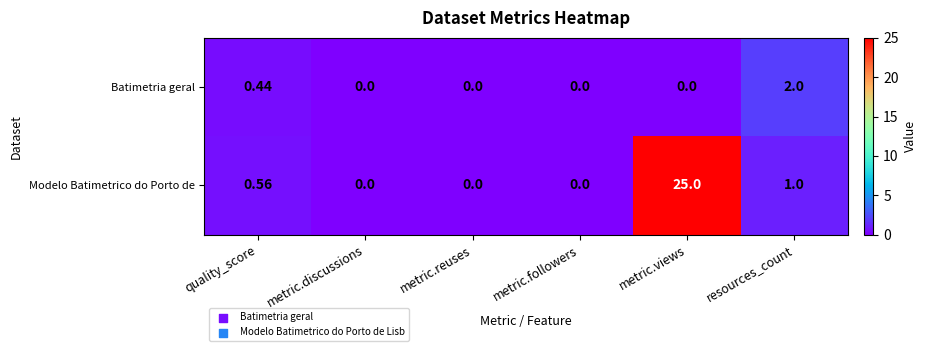

At which label is Modelo Batimetrico do Porto de closest to 12?

resources_count